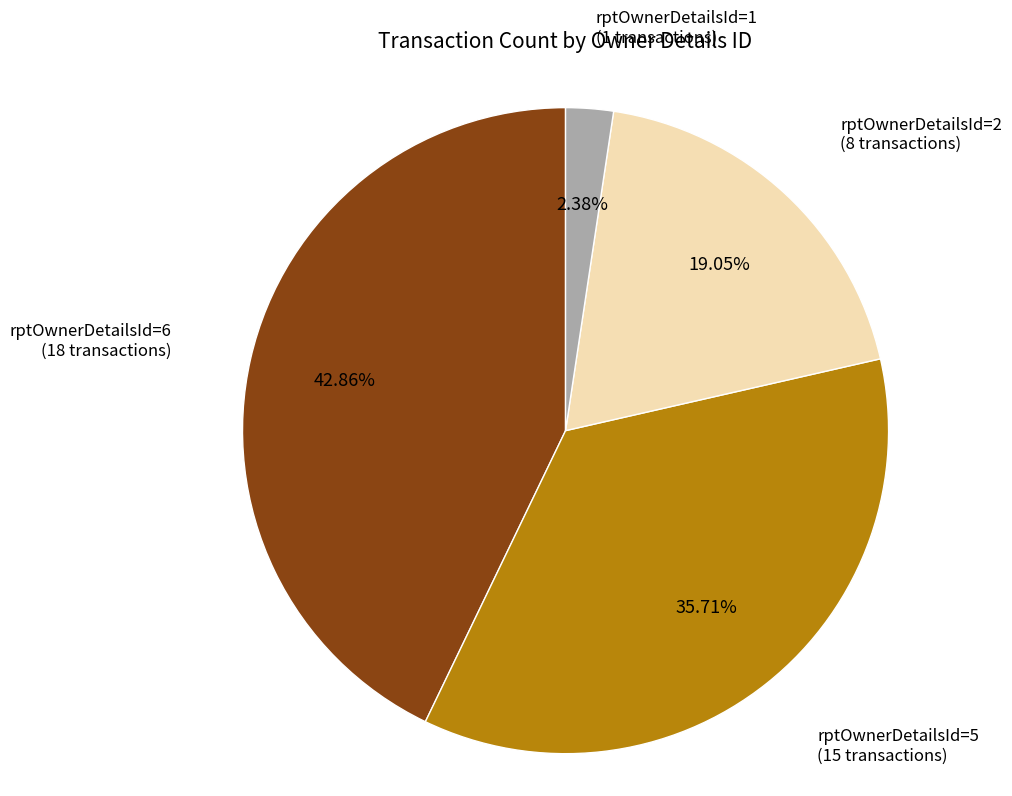

Is there any slice that represents more than half of the pie?

No